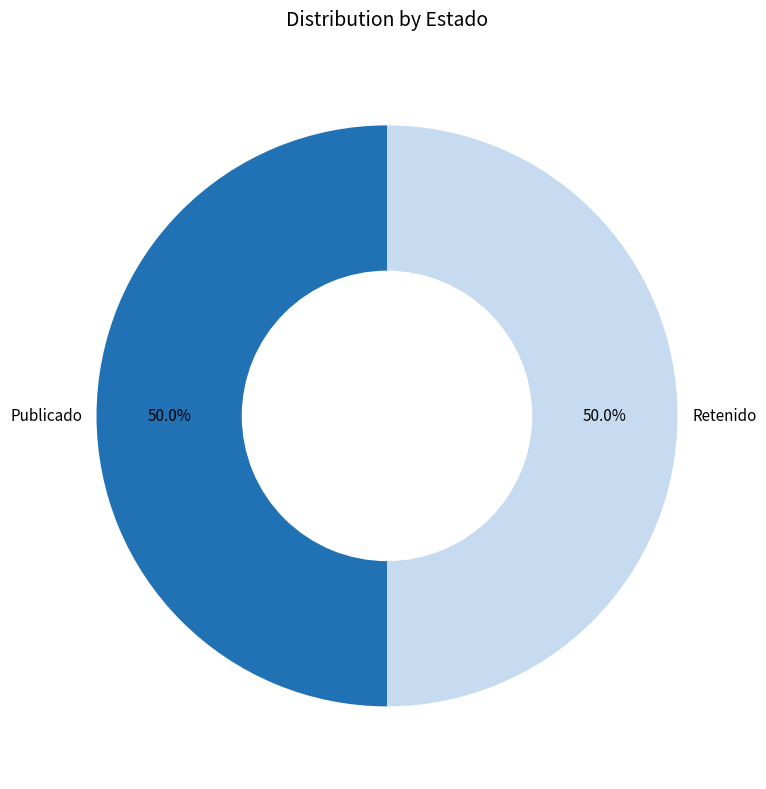

Approximately how many times larger is the value at Publicado compared to Retenido?

1.0